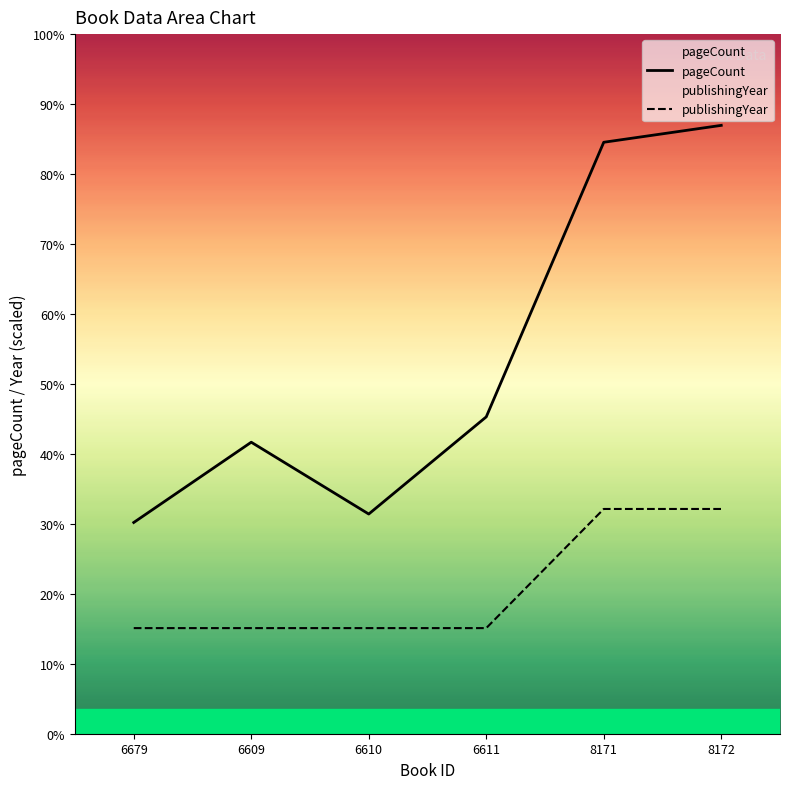

Does the chart display data point markers on the line(s)?

No